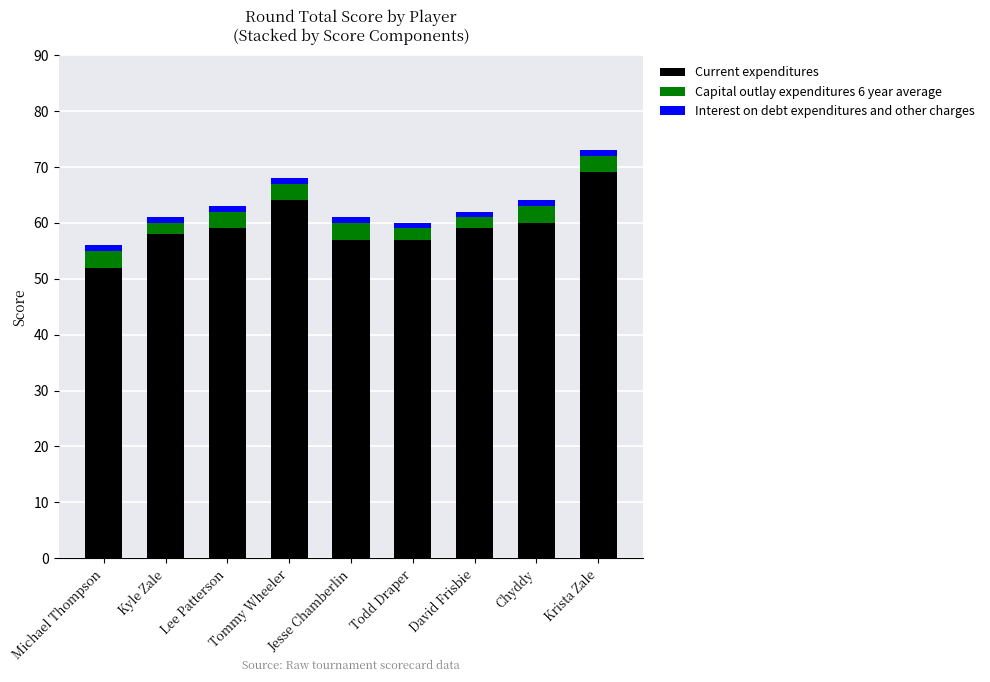

At which category is the sum across all series the highest?

Krista Zale